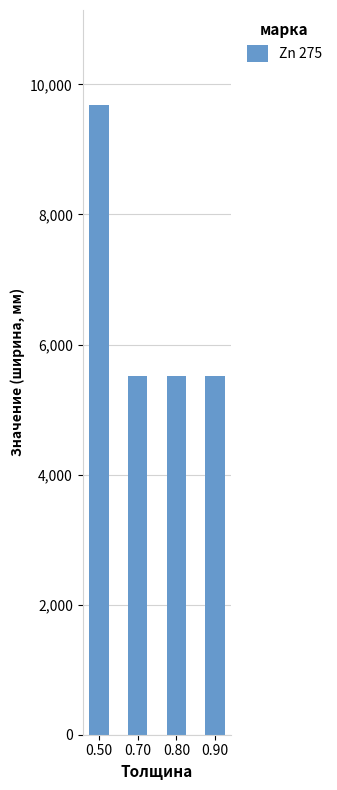

What is the ratio of the value at 0.80 to the value at 0.90?

1.0